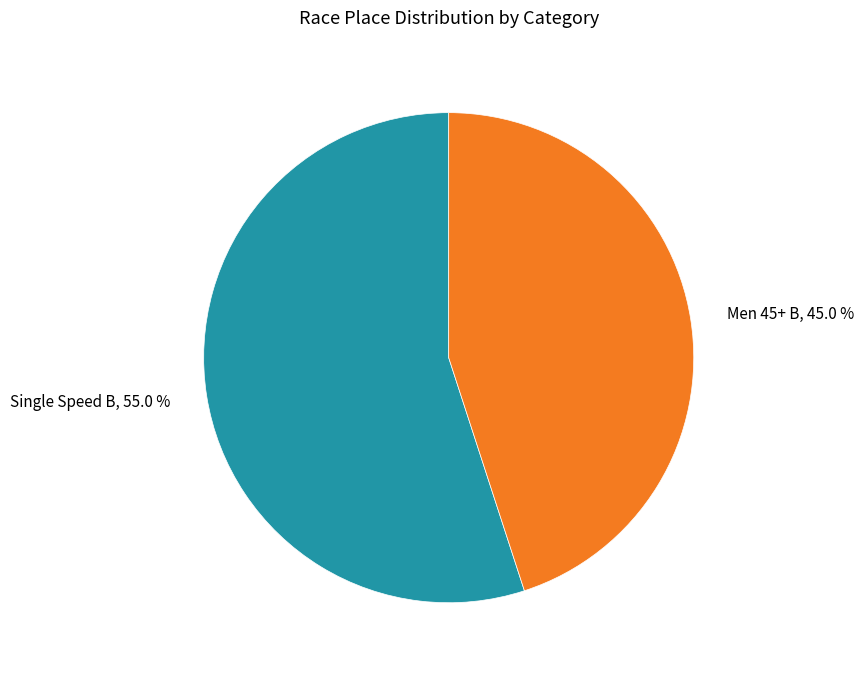

Does any single category account for the majority?

Yes